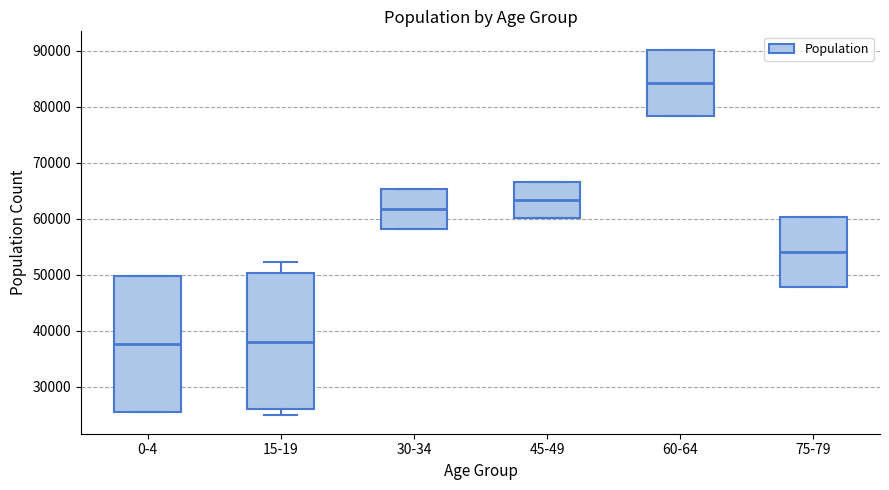

Reading left to right, transcribe this box plot: for each box, give where its median line is, the range the box spans, and where its two whiskers end, as read against the y-axis. The values are not printed on the chart, so give them approximately, as read against the axis.

0-4: median 38000, box 25000 to 50000, whiskers 25000 to 50000
15-19: median 38000, box 26000 to 50000, whiskers 25000 to 52000
30-34: median 62000, box 58000 to 65000, whiskers 58000 to 65000
45-49: median 63000, box 60000 to 67000, whiskers 60000 to 67000
60-64: median 84000, box 78000 to 90000, whiskers 78000 to 90000
75-79: median 54000, box 48000 to 60000, whiskers 48000 to 60000